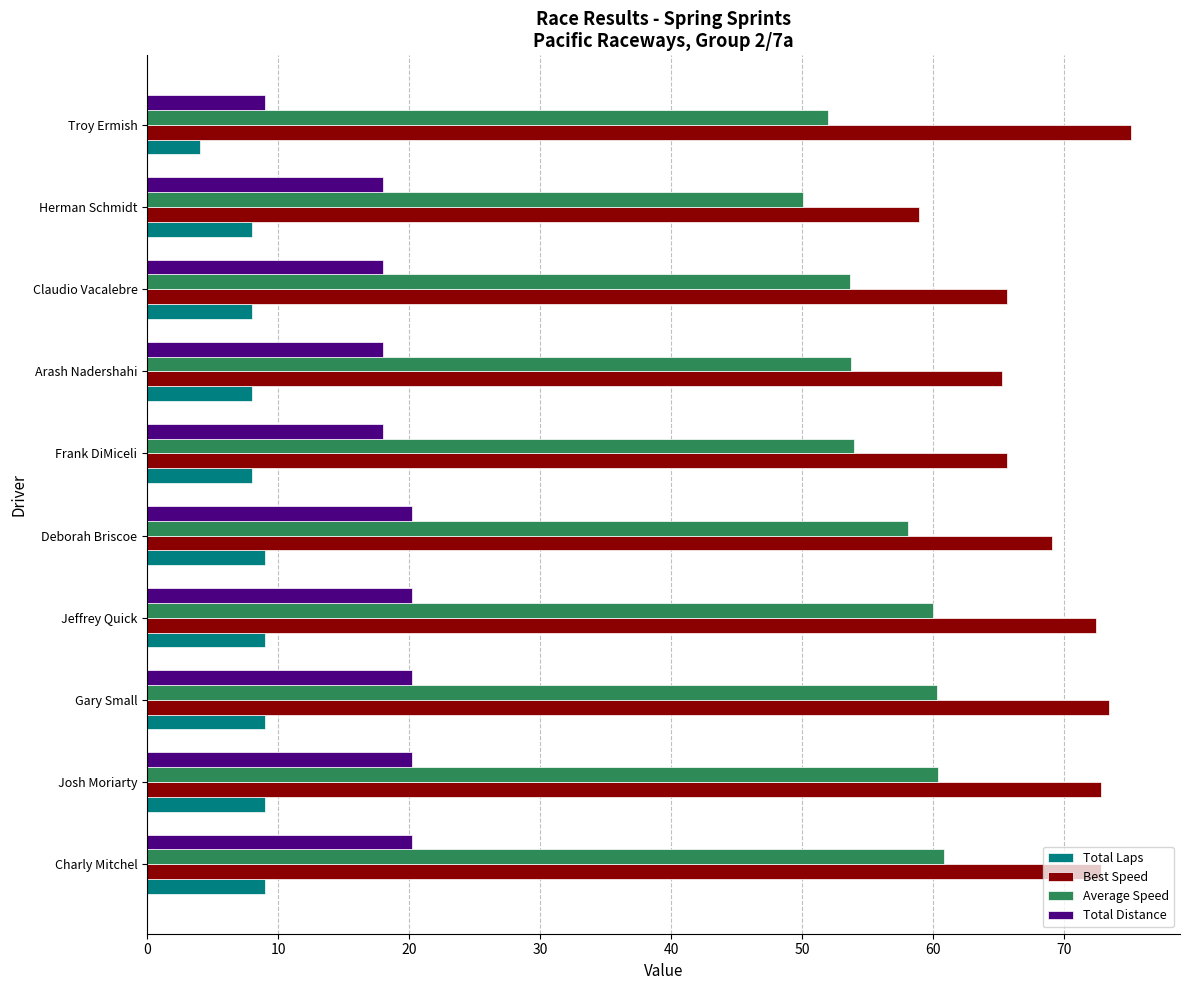

The Average Speed series shows 58.1 at Deborah Briscoe. True or false?

True